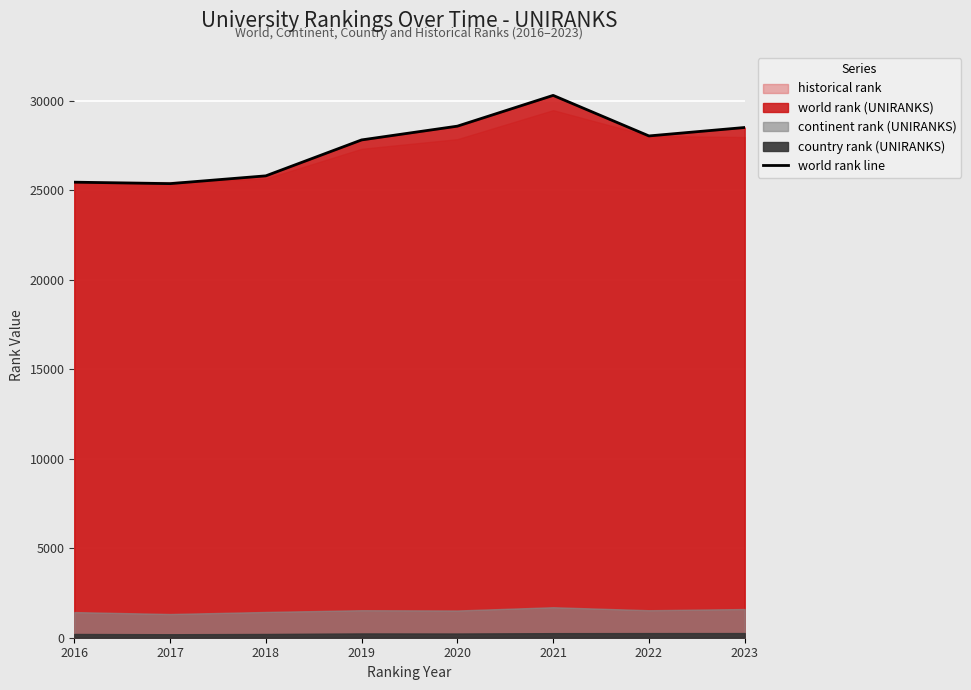

What is the value of the 6th point from the left?

30313